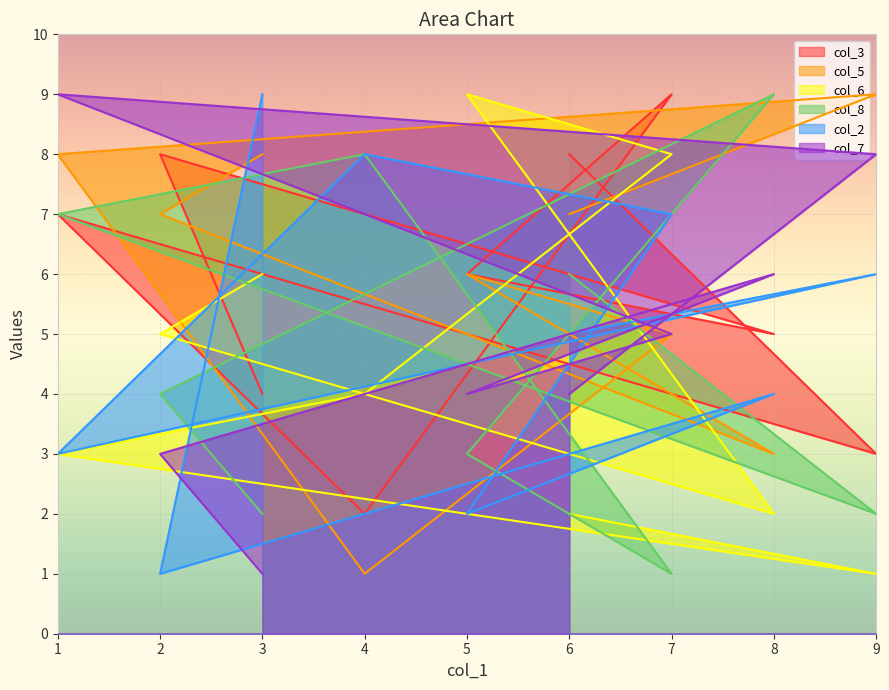

At which category is the sum across all series the highest?

1